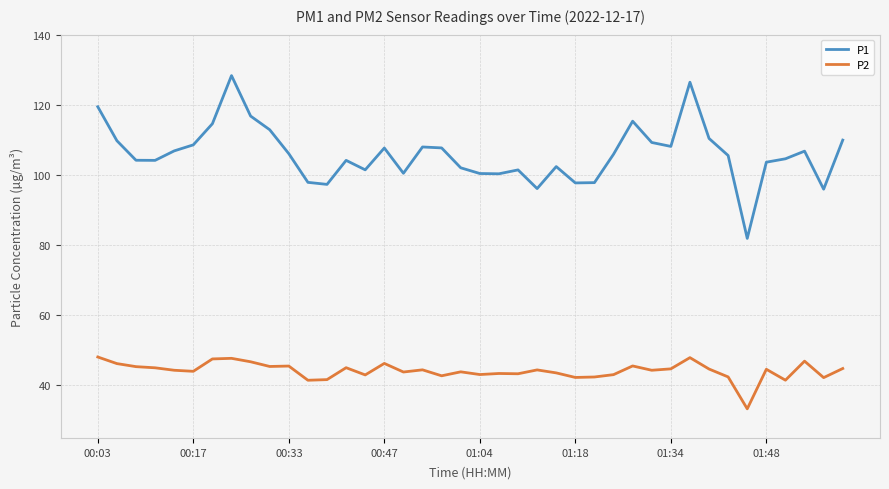

Rank the series by their maximum value, from lowest to highest.

P2, P1